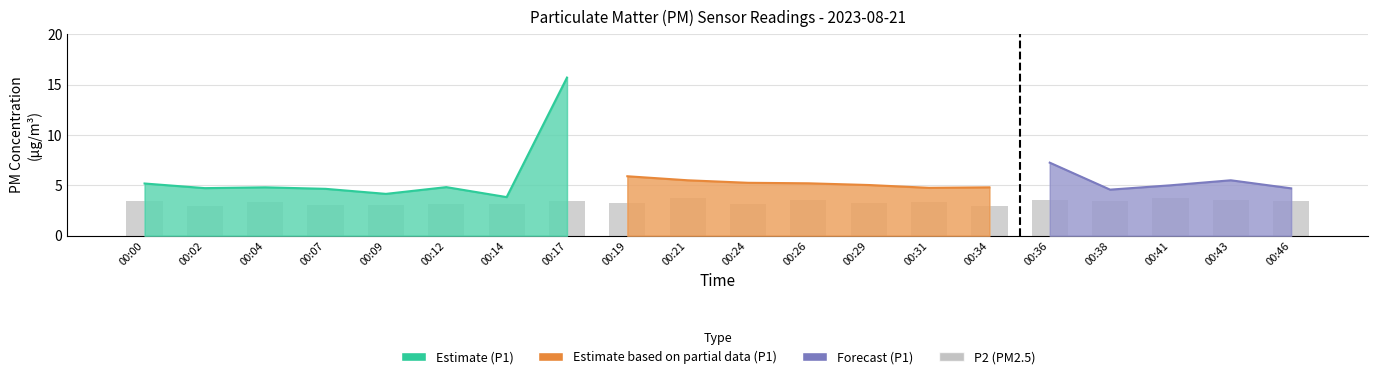

Reading left to right, list all the values displayed in this chart.

00:00=3.4	00:02=3.0	00:04=3.3	00:07=3.0	00:09=3.0	00:12=3.1	00:14=3.1	00:17=3.4	00:19=3.2	00:21=3.7	00:24=3.2	00:26=3.6	00:29=3.2	00:31=3.4	00:34=3.0	00:36=3.5	00:38=3.4	00:41=3.8	00:43=3.5	00:46=3.4